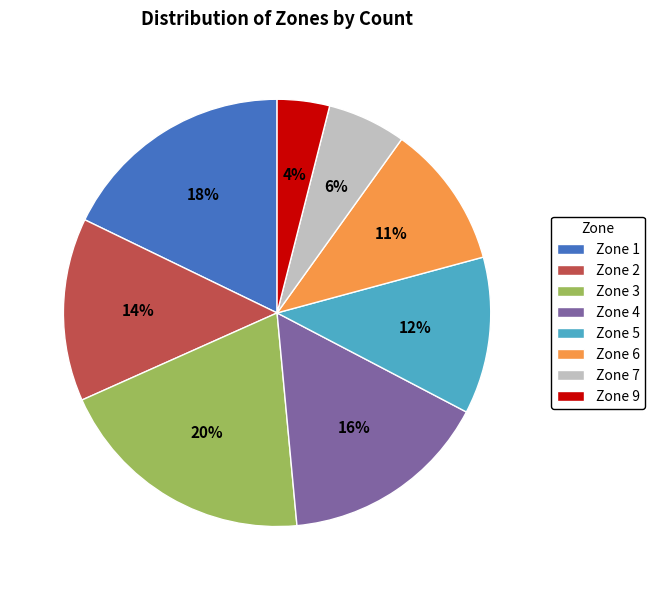

Combined, do Zone 1 and Zone 9 account for over 50%?

No